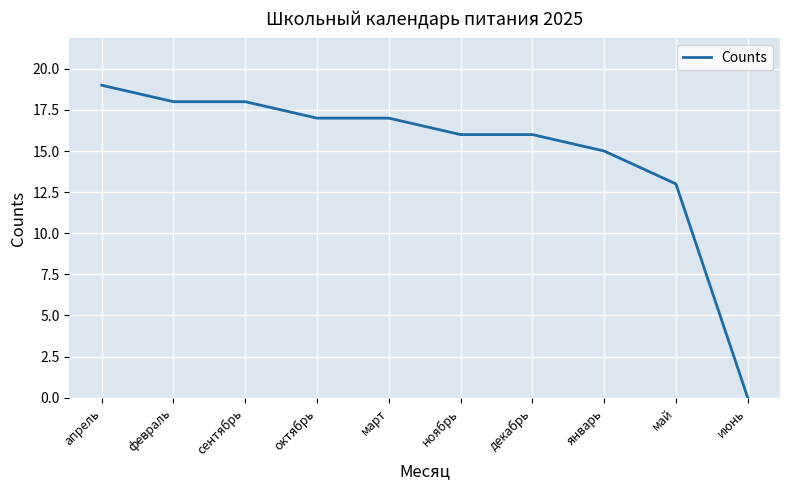

How many distinct data groups are displayed?

1